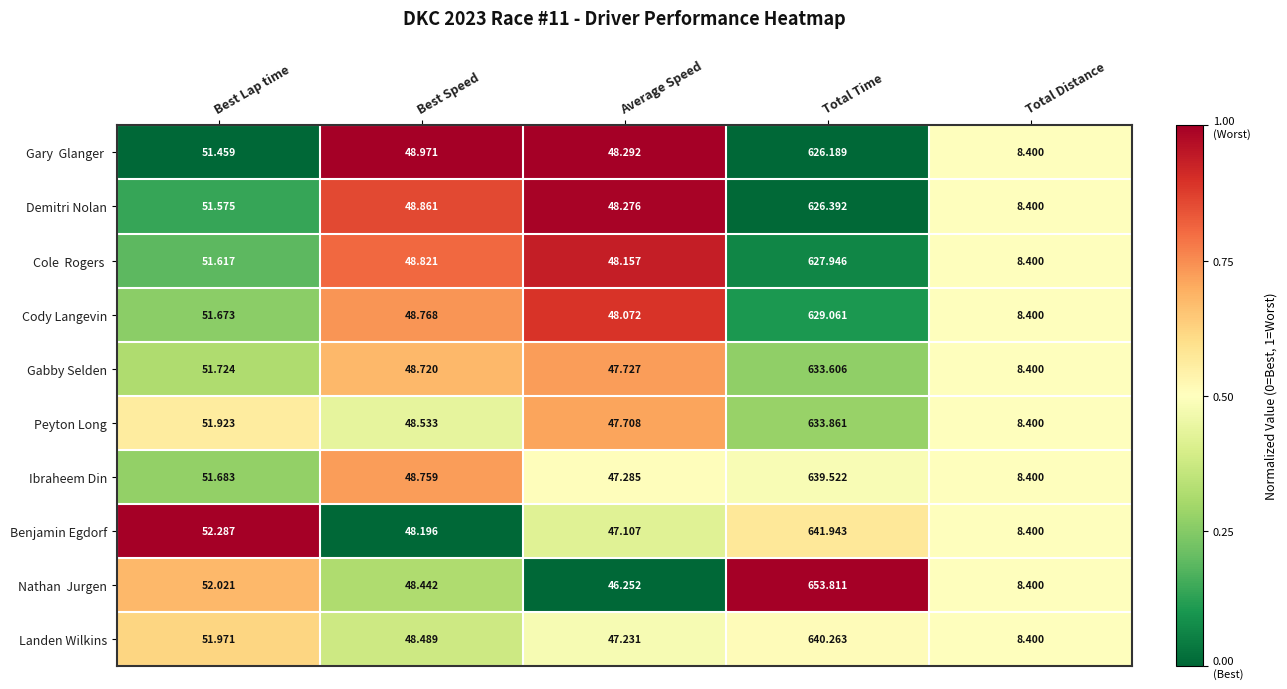

Which category has the lowest value in the Benjamin Egdorf series?

Total Distance